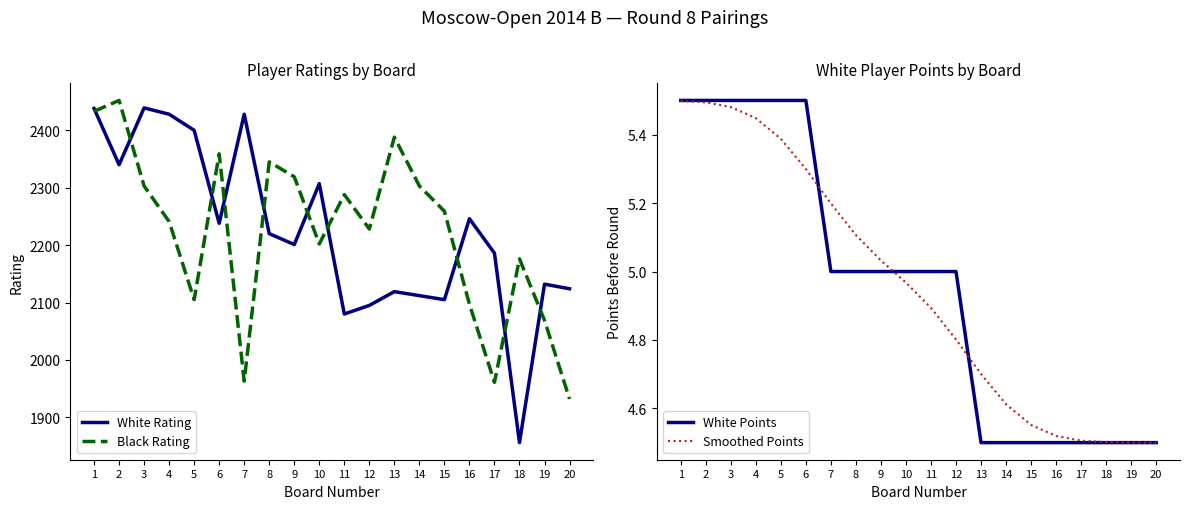

Which has a higher value, 18 or 8?

8